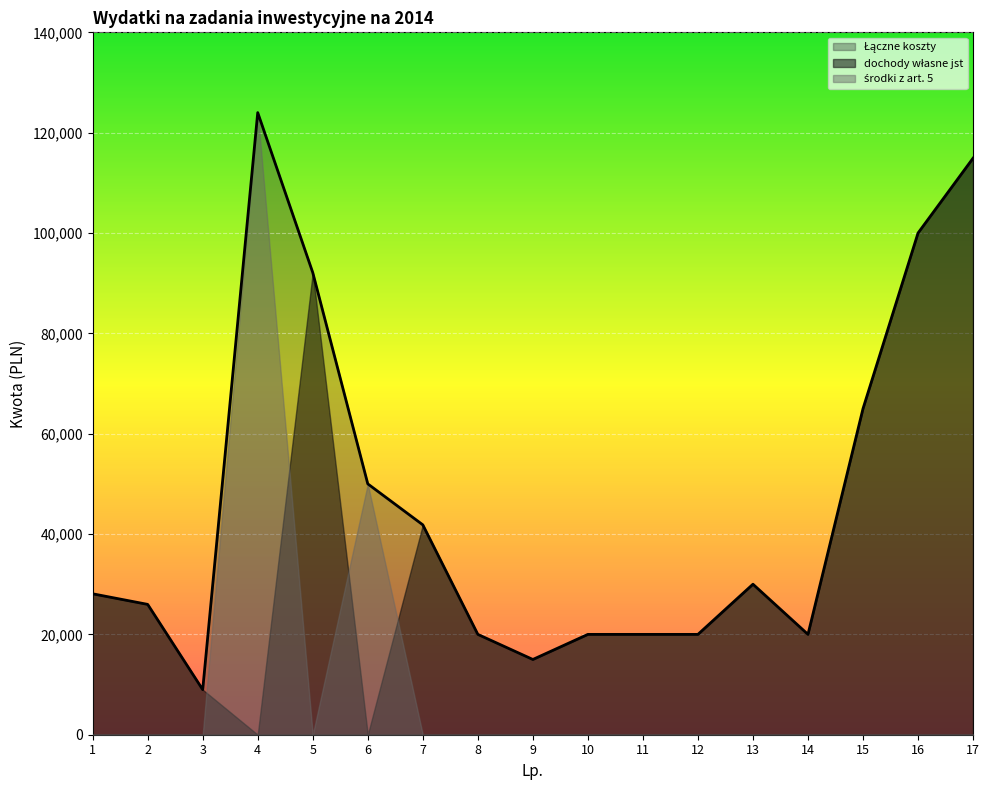

Where is Łączne koszty nearest to the value 66494?

15